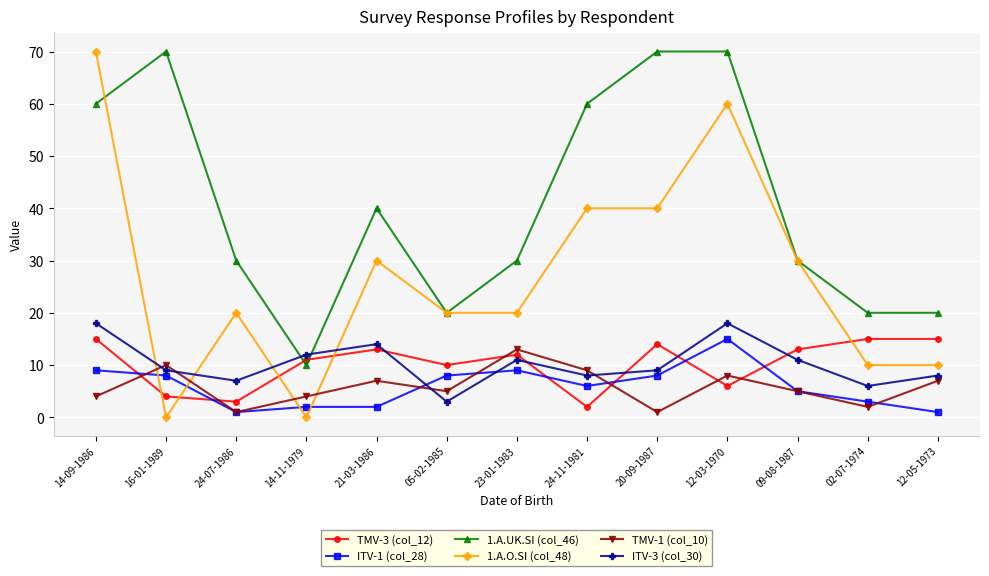

What is the label of the 6th point from the right?

24-11-1981